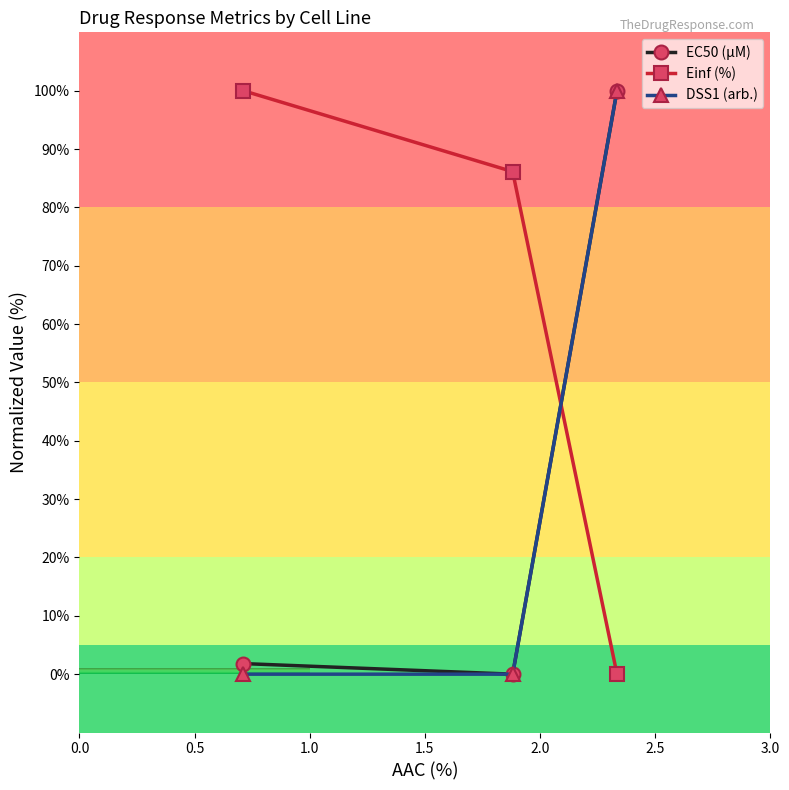

What is the average value of the Einf (%) series?

62.0